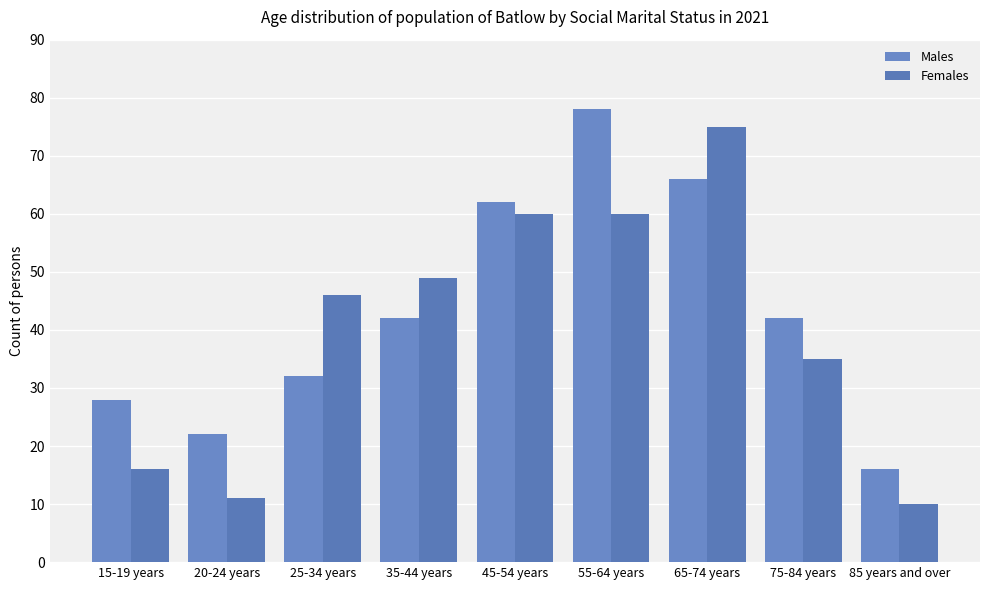

Is the value of Males at 45-54 years greater than the value of Females at 55-64 years?

Yes